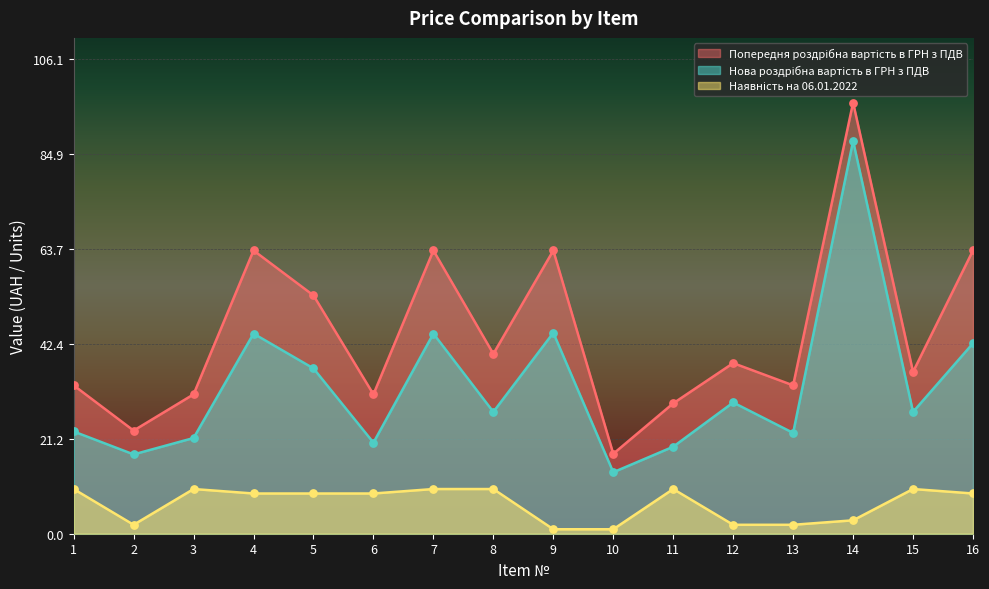

Which series has the largest Y range (max minus min)?

Попередня роздрібна вартість в ГРН з ПДВ